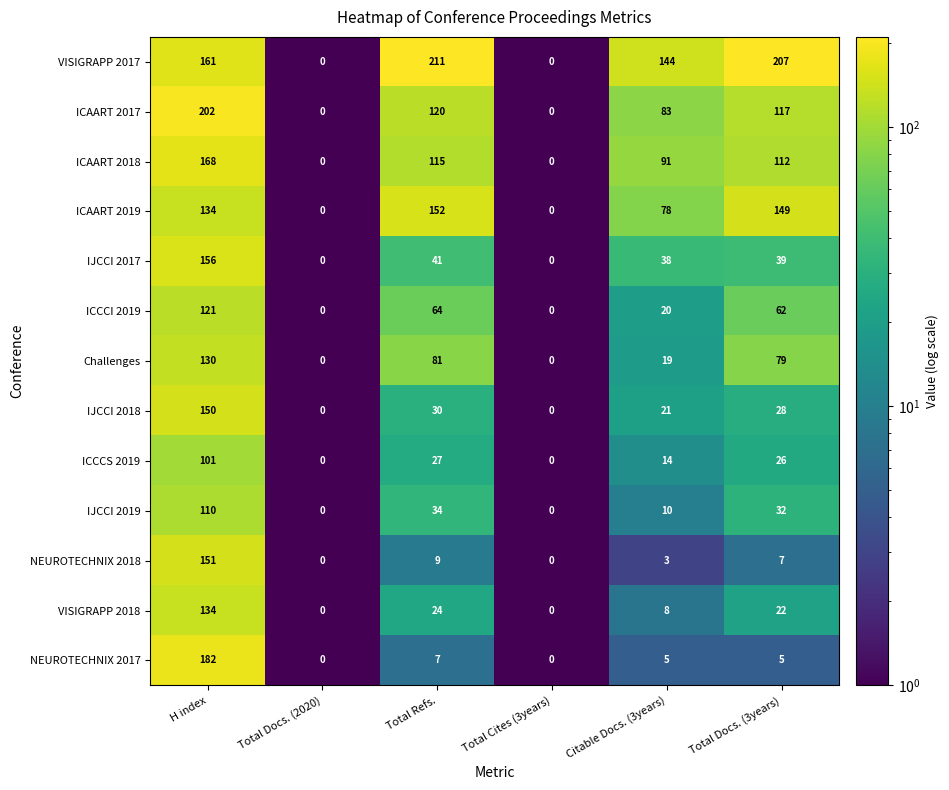

What is the approximate value of ICCCS 2019 at Total Refs.?

27